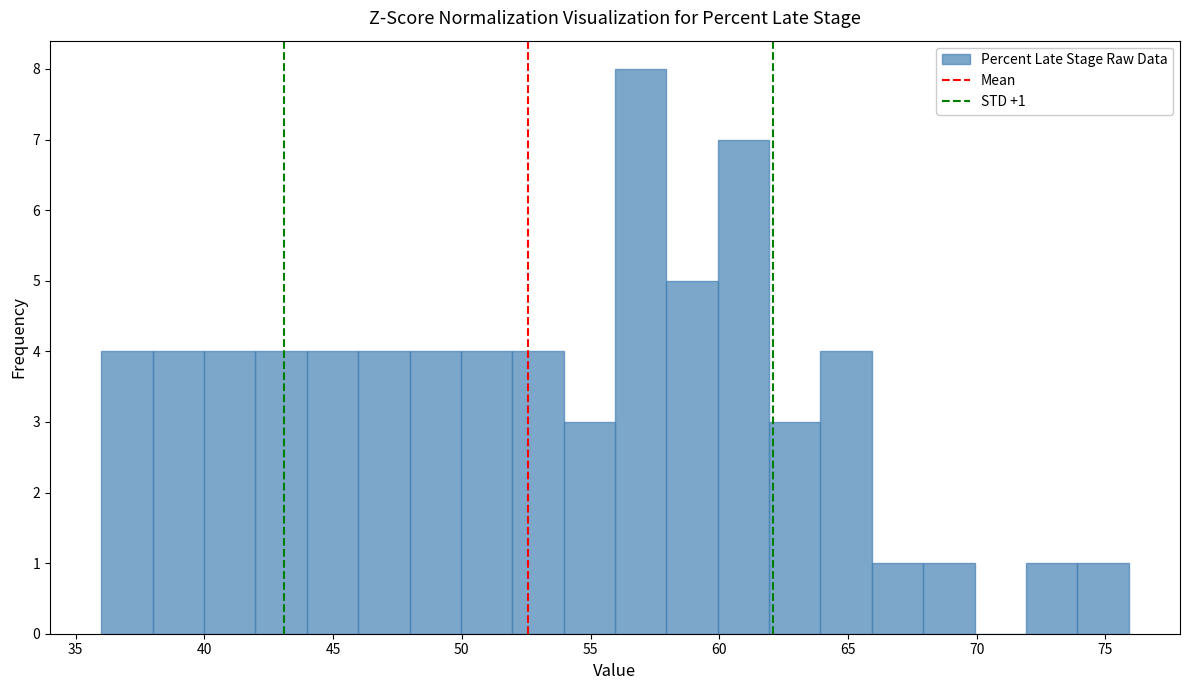

Around what value on the x-axis is the tallest bar? Give the approximate position of its centre, as read against the axis.

57.0